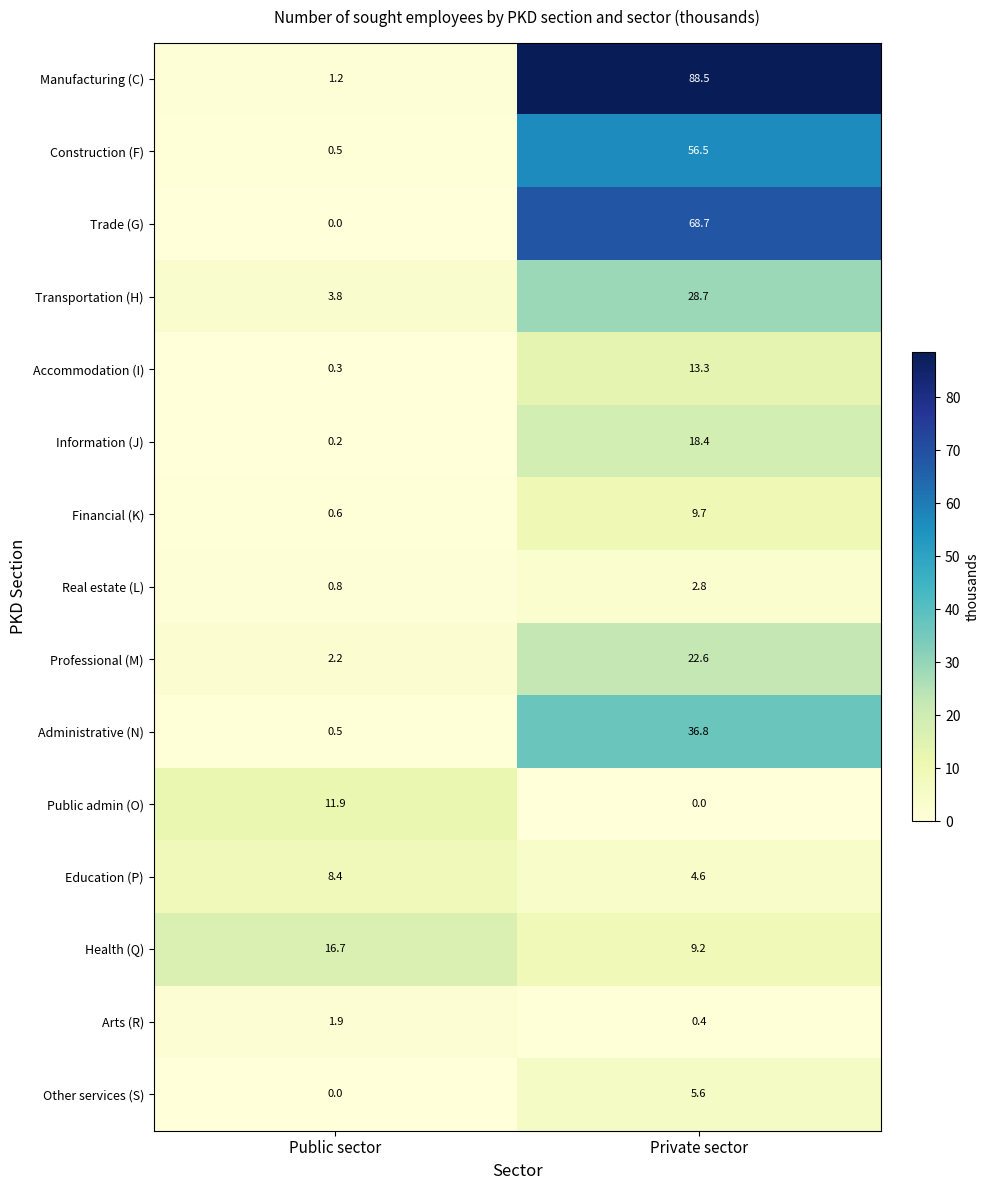

True or false: Other services (S) has a value of 0.0 at Public sector.

True